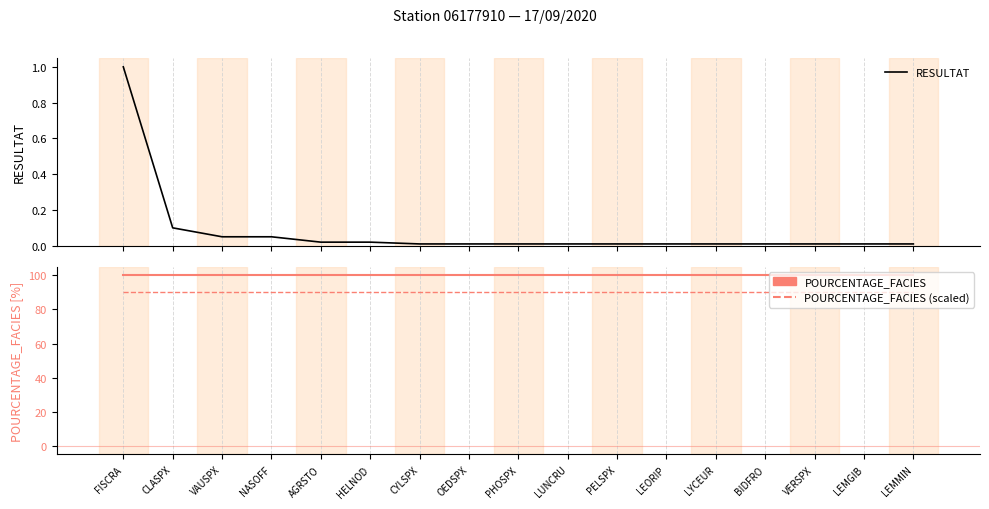

True or false: RESULTAT has more than 2 points higher than both neighbors.

False